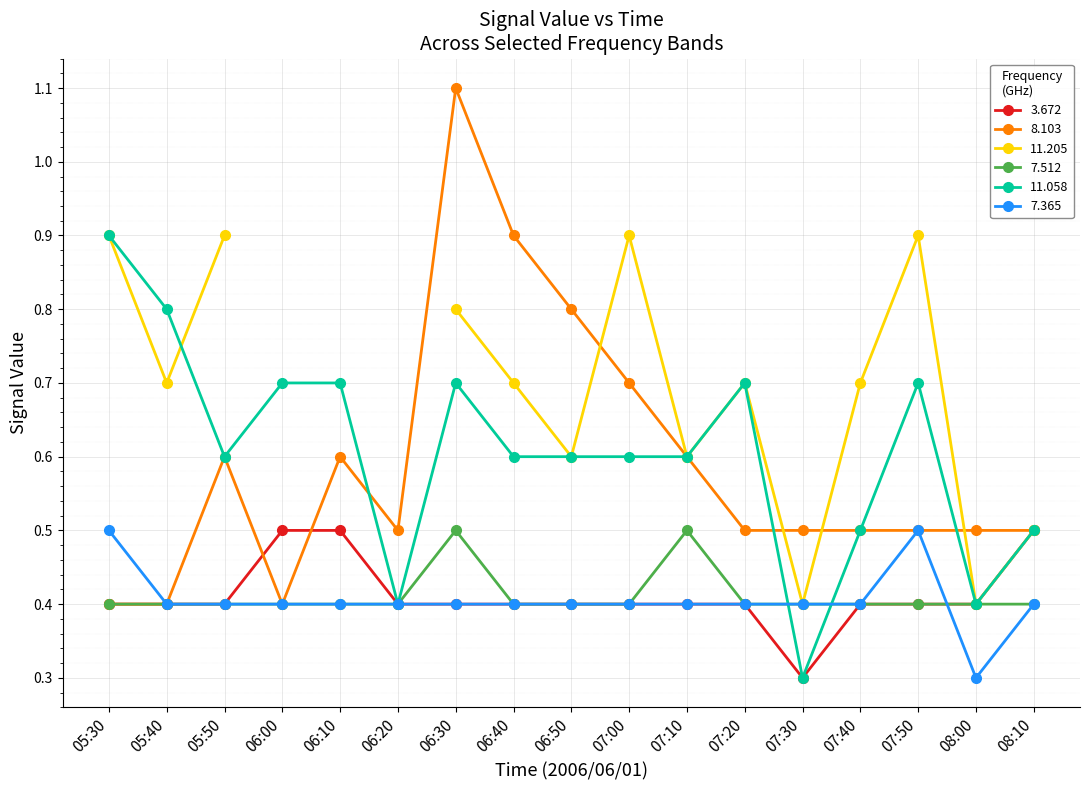

Is it true that 3.672 equals 0.1 at 06:50?

False